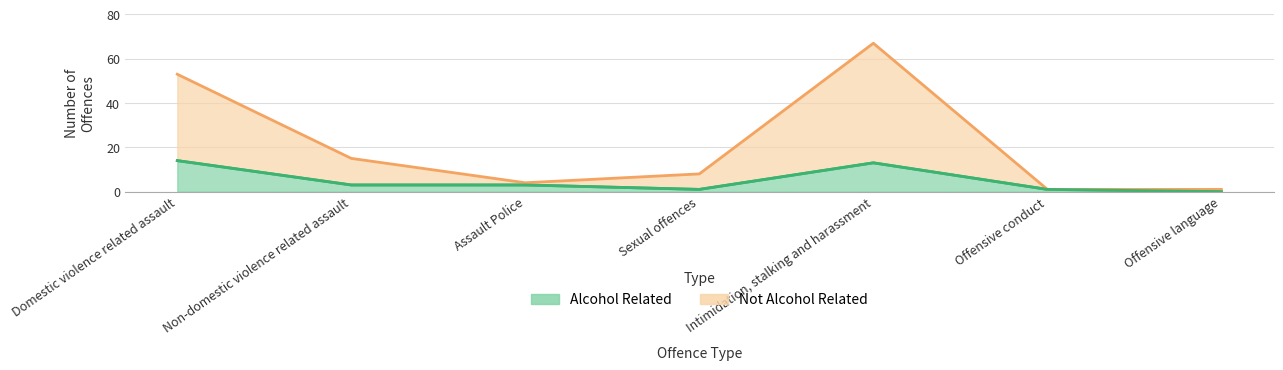

How many distinct data groups are displayed?

2